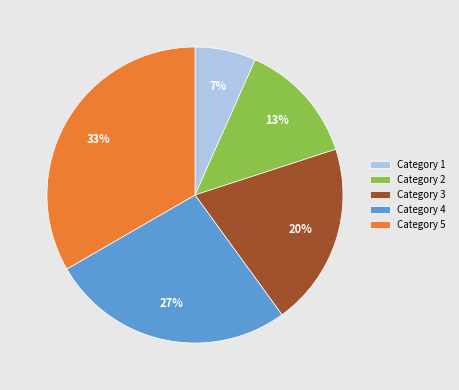

Is there a majority slice in this chart?

No